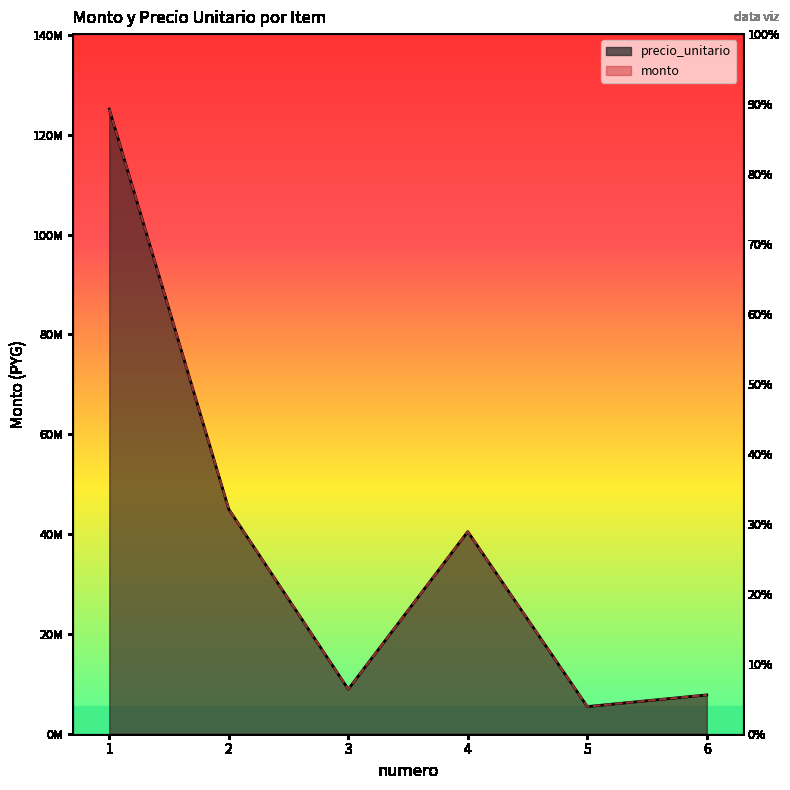

At which label does precio_unitario first exceed 40500000?

1